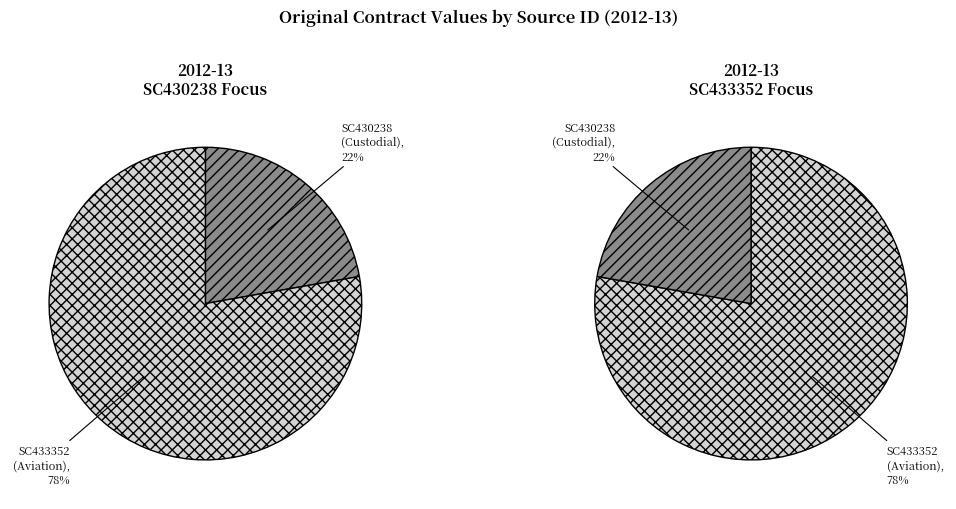

Is it true that SC430238 is 10% of the pie?

False